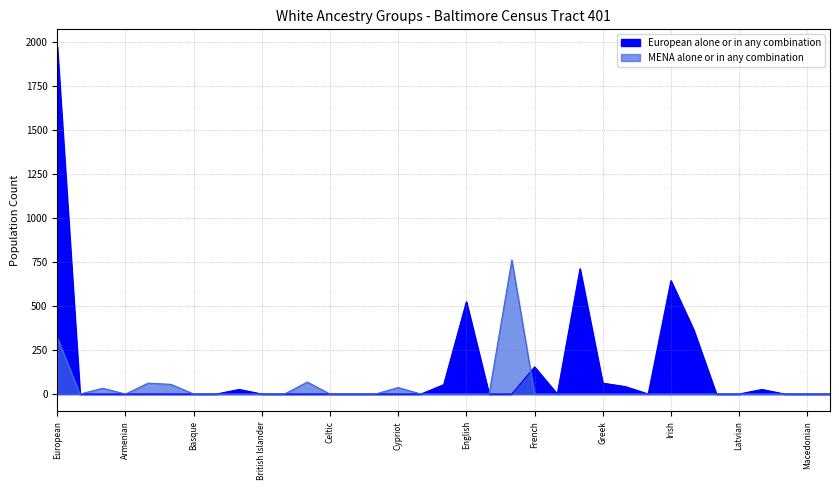

At which label is Middle Eastern or North African alone or in any combination closest to 380?

European